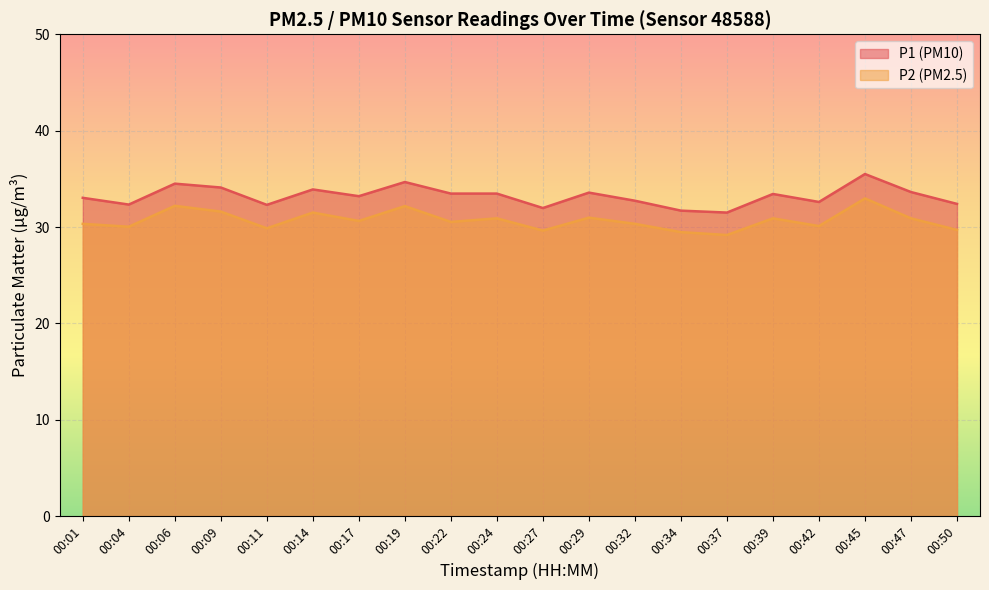

List the labels in order of P1 value, largest first.

00:45, 00:19, 00:06, 00:09, 00:14, 00:47, 00:29, 00:22, 00:24, 00:39, 00:17, 00:01, 00:32, 00:42, 00:50, 00:04, 00:11, 00:27, 00:34, 00:37